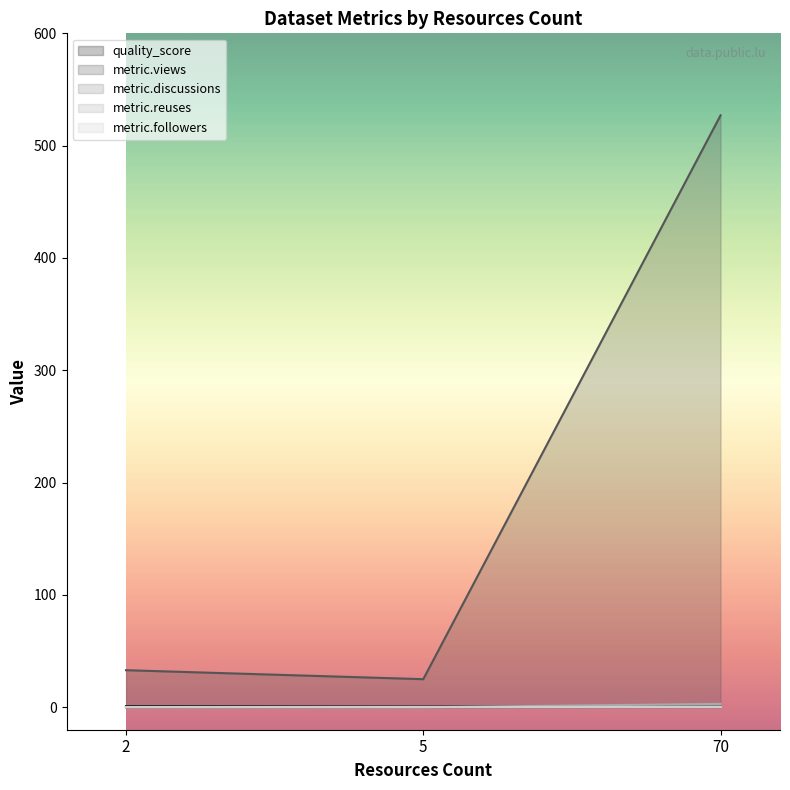

Does the chart display data point markers on the line(s)?

No